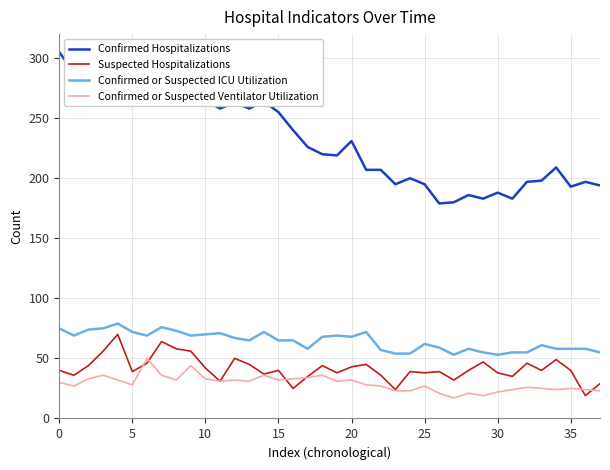

Which series has the largest total across all categories?

Confirmed Hospitalizations